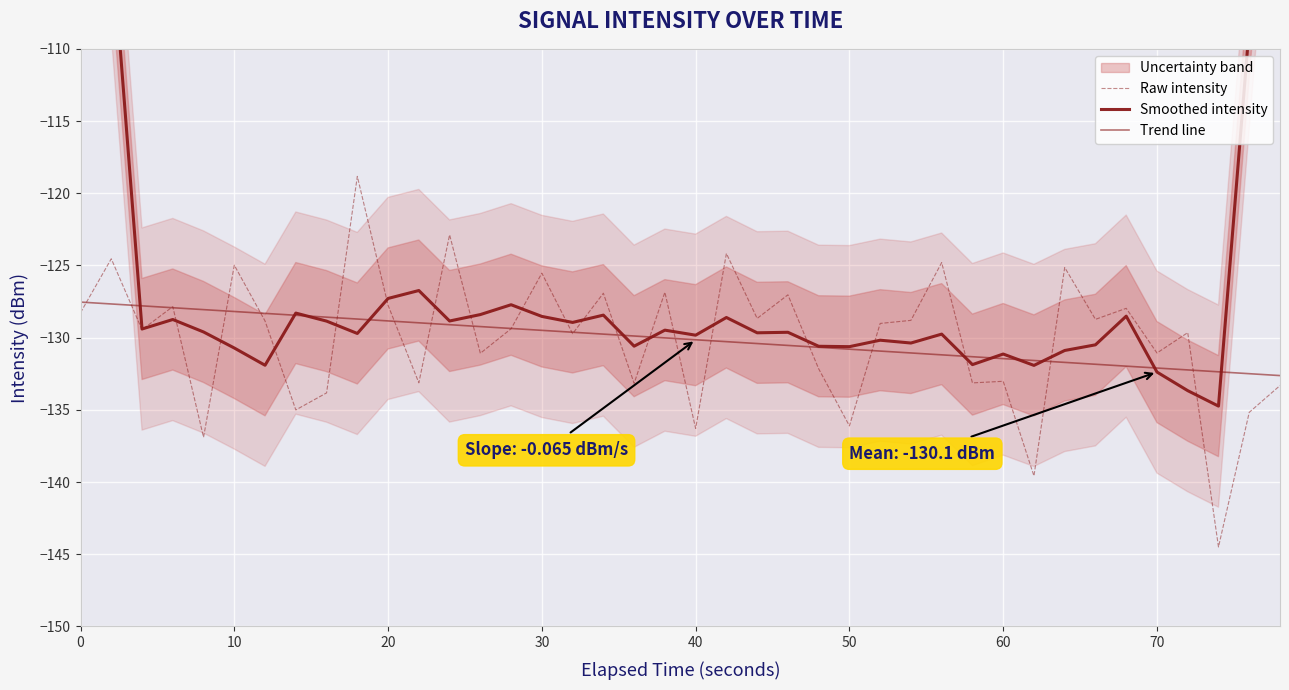

At how many categories does at least one series exceed -131?

35